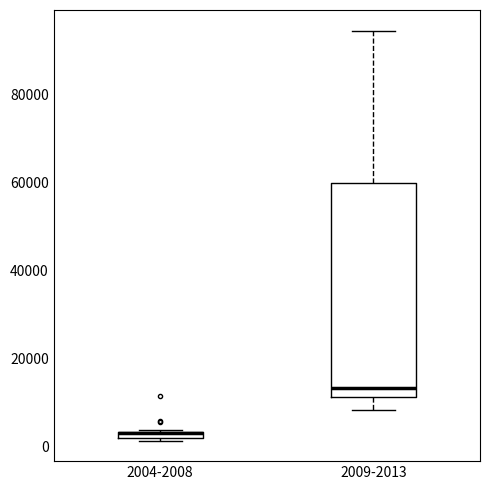

Which box has the lowest median line?

2004-2008